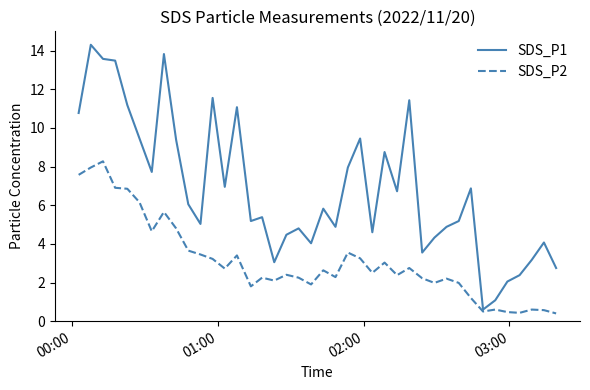

Which series has the widest spread of values?

SDS_P1